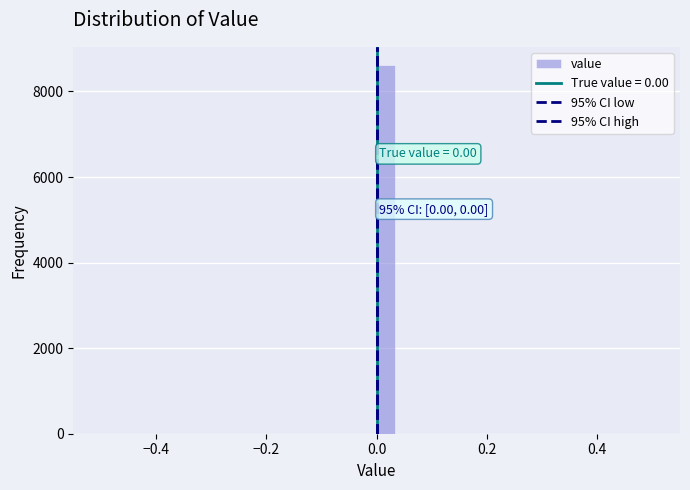

Read against the x-axis, roughly where is the centre of the tallest bar?

0.02